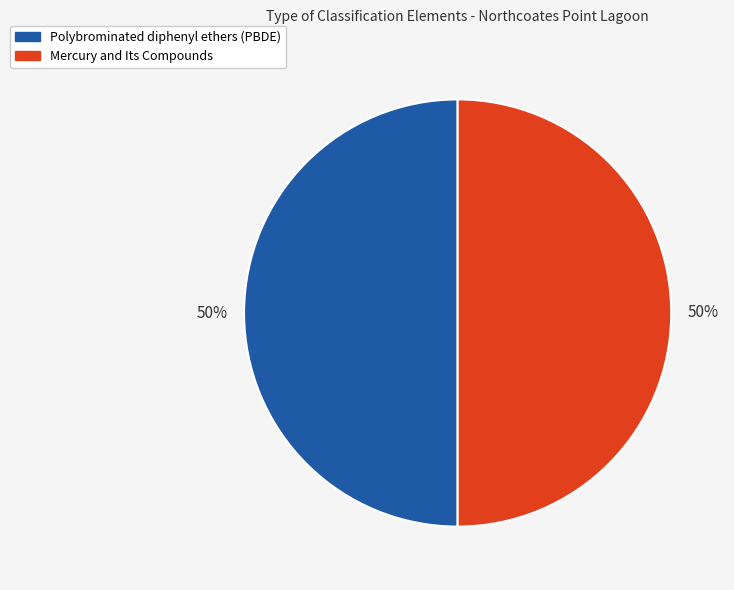

To the nearest percent, what percentage of the pie is Polybrominated diphenyl ethers (PBDE)?

50%